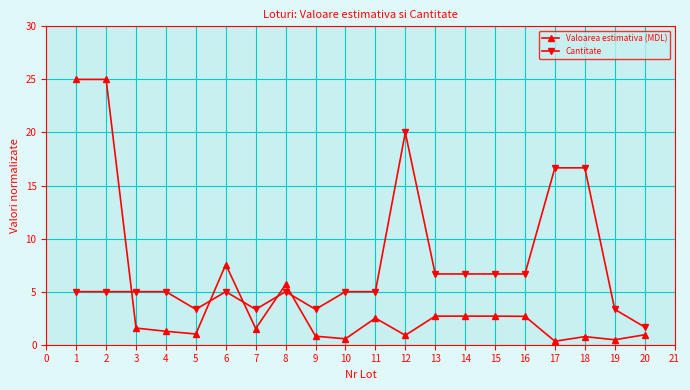

What is the difference between the second highest and minimum values in the Cantitate series?

15.0